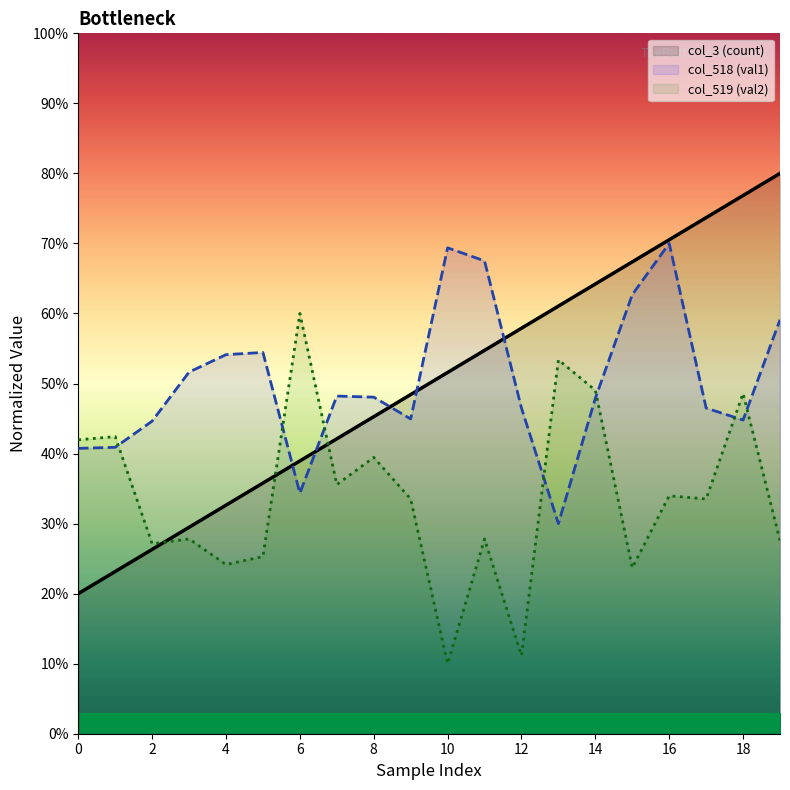

The value of col_518 (val1) at 1 is 26.4. True or false?

False